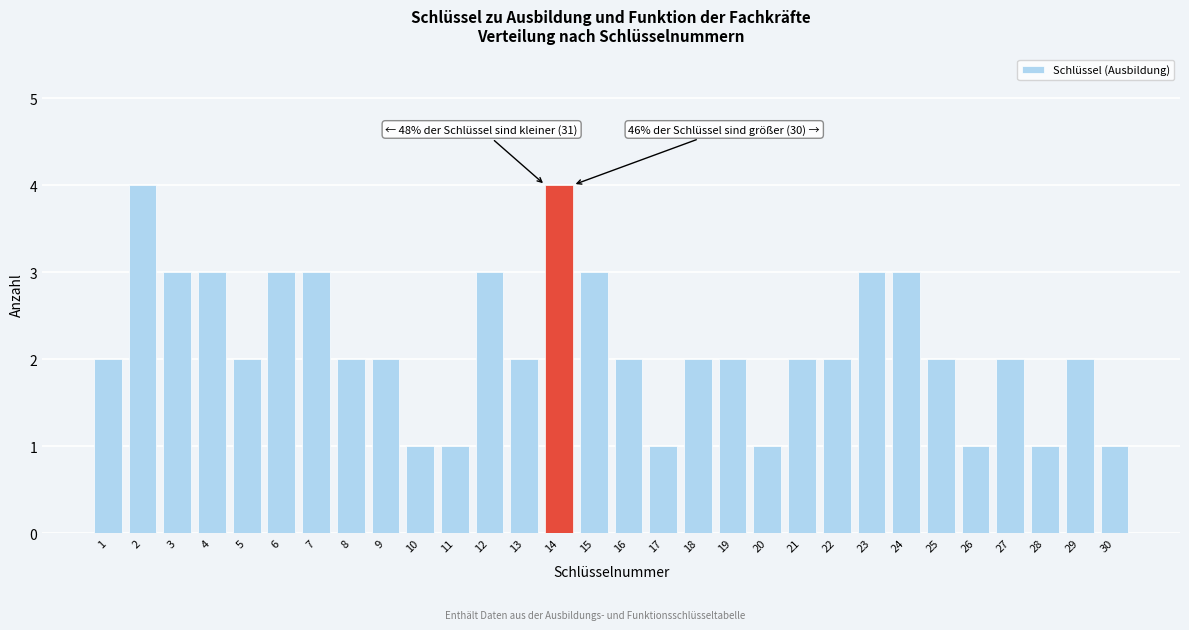

Reading left to right, list all the values displayed in this chart.

1=2	2=4	3=3	4=3	5=2	6=3	7=3	8=2	9=2	10=1	11=1	12=3	13=2	14=4	15=3	16=2	17=1	18=2	19=2	20=1	21=2	22=2	23=3	24=3	25=2	26=1	27=2	28=1	29=2	30=1